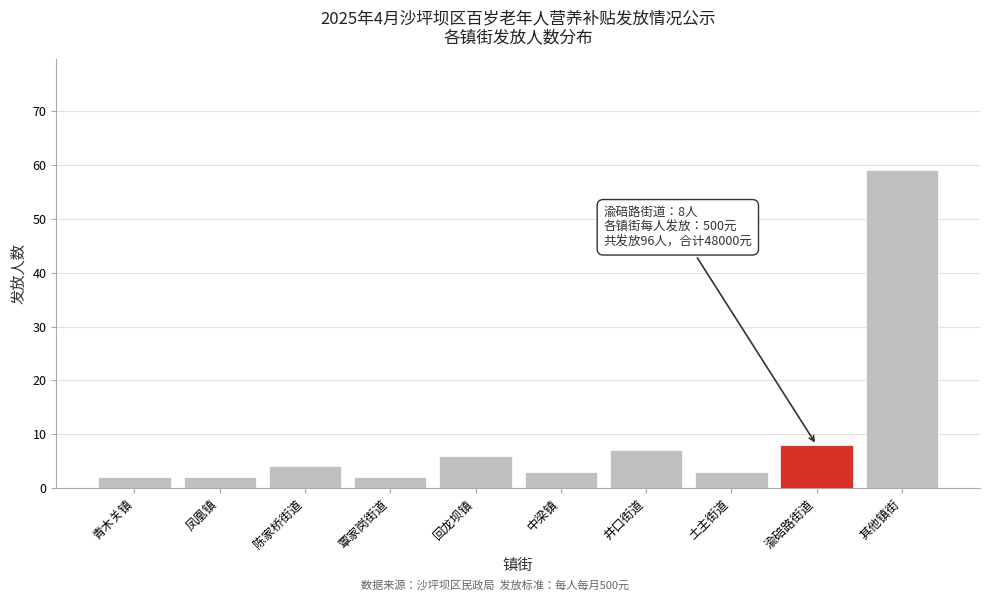

Reading left to right, what are all the values shown in this chart?

2	2	4	2	6	3	7	3	8	59